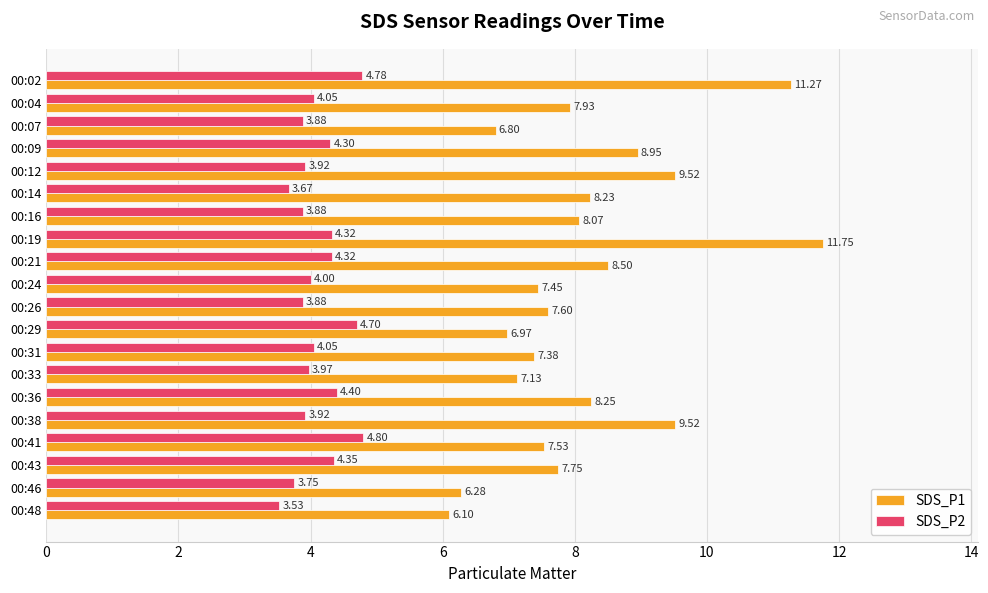

List the series in order of their overall mean, highest first.

SDS_P1, SDS_P2